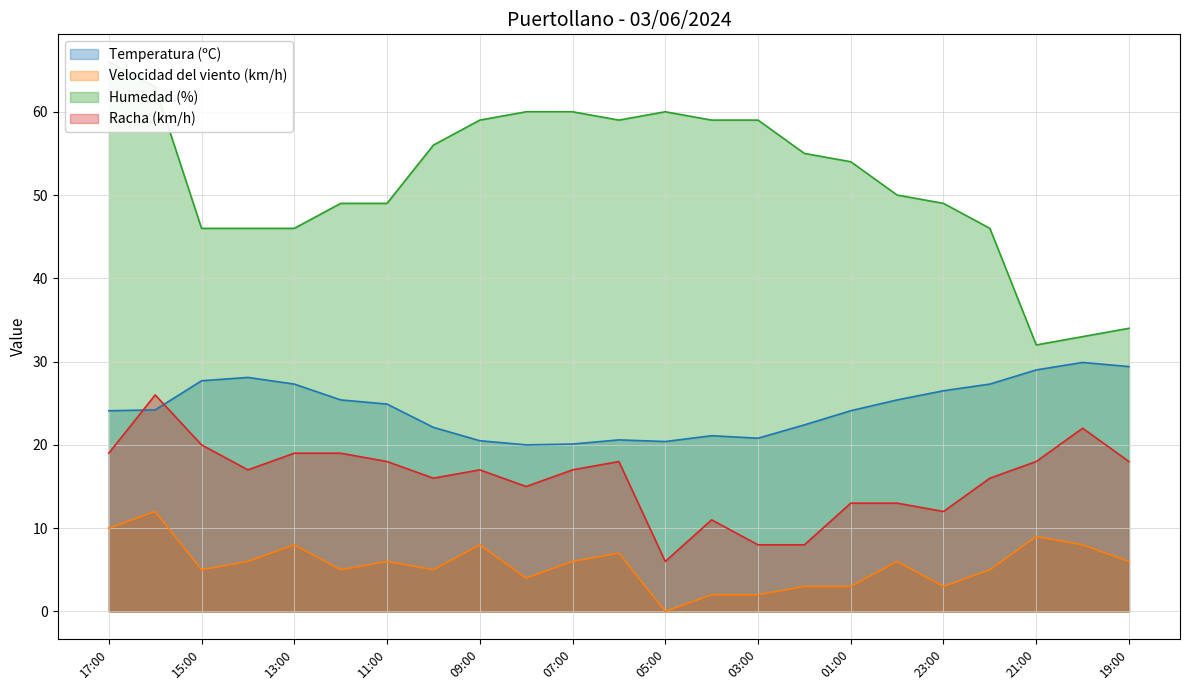

Reading left to right, transcribe all the data shown in this chart.

Temperatura (ºC): 24.1	24.2	27.7	28.1	27.3	25.4	24.9	22.1	20.5	20.0	20.1	20.6	20.4	21.1	20.8	22.4	24.1	25.4	26.5	27.3	29.0	29.9	29.4
Velocidad del viento (km/h): 10.0	12.0	5.0	6.0	8.0	5.0	6.0	5.0	8.0	4.0	6.0	7.0	0.0	2.0	2.0	3.0	3.0	6.0	3.0	5.0	9.0	8.0	6.0
Humedad (%): 66.0	63.0	46.0	46.0	46.0	49.0	49.0	56.0	59.0	60.0	60.0	59.0	60.0	59.0	59.0	55.0	54.0	50.0	49.0	46.0	32.0	33.0	34.0
Racha (km/h): 19.0	26.0	20.0	17.0	19.0	19.0	18.0	16.0	17.0	15.0	17.0	18.0	6.0	11.0	8.0	8.0	13.0	13.0	12.0	16.0	18.0	22.0	18.0